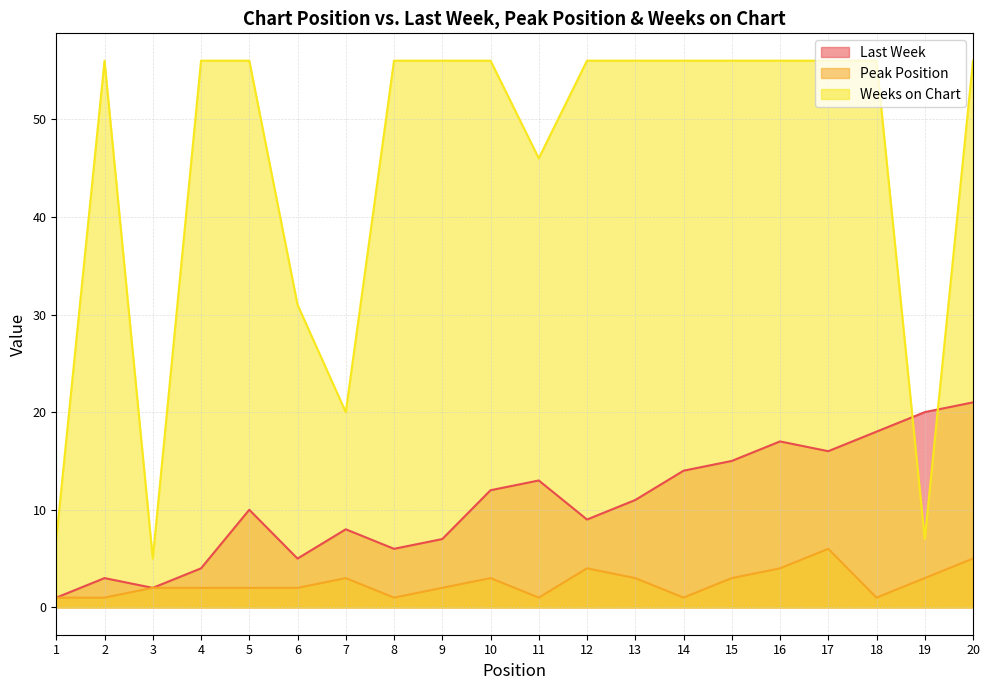

How many categories are shown in the chart?

20